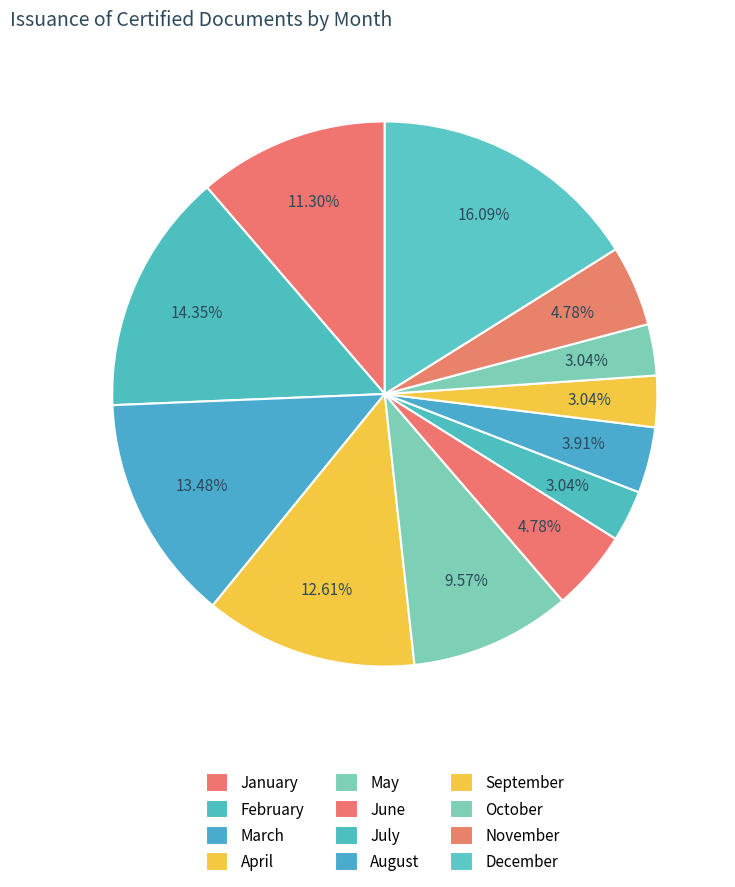

Is the sum of April and September greater than half?

No